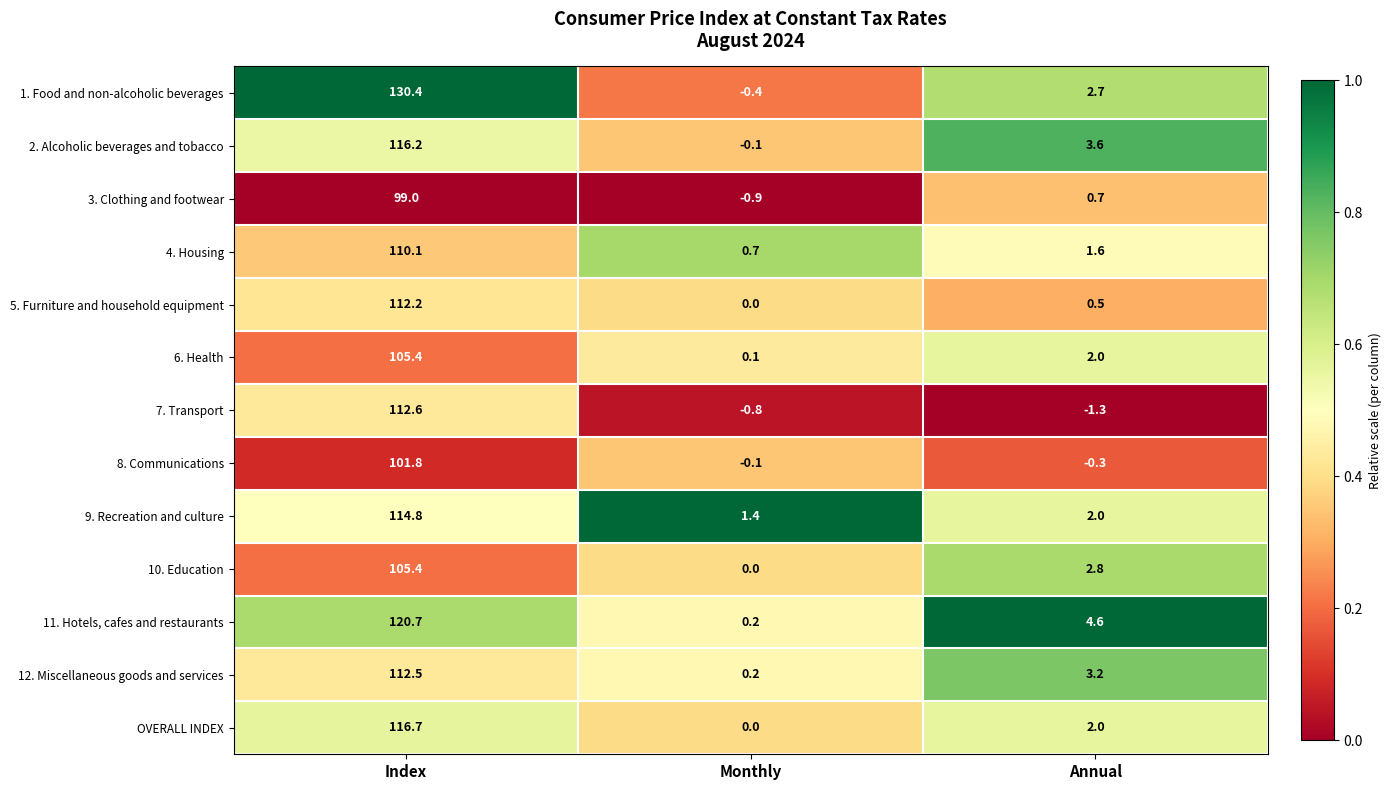

Between Monthly and Annual, which series saw the biggest shift?

11. Hotels, cafes and restaurants